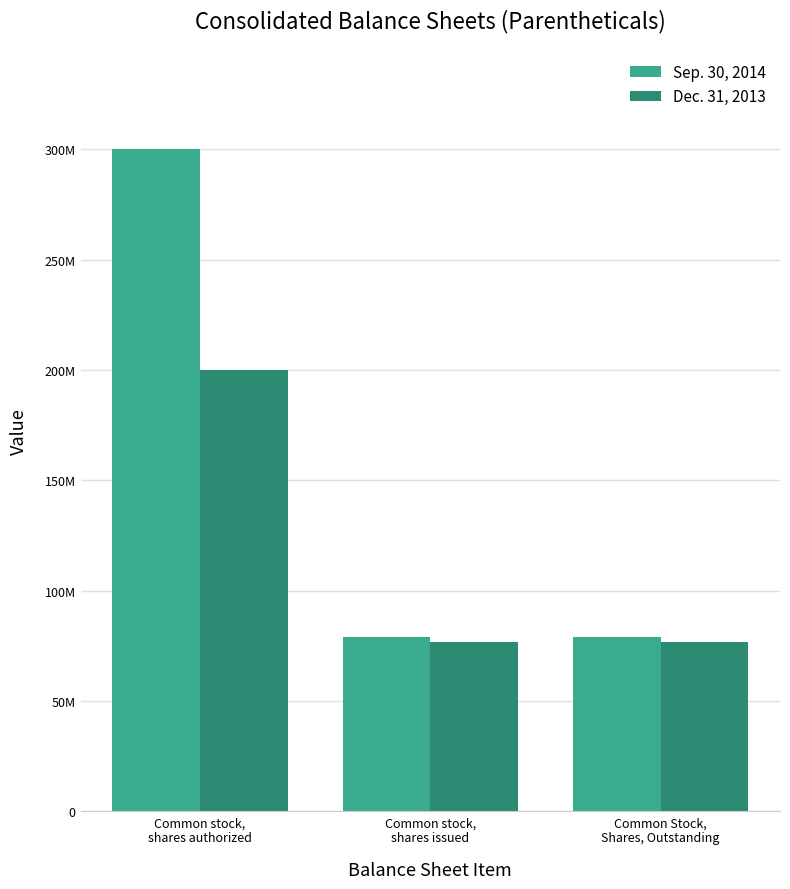

What are all the series names shown in the legend?

Sep. 30, 2014, Dec. 31, 2013